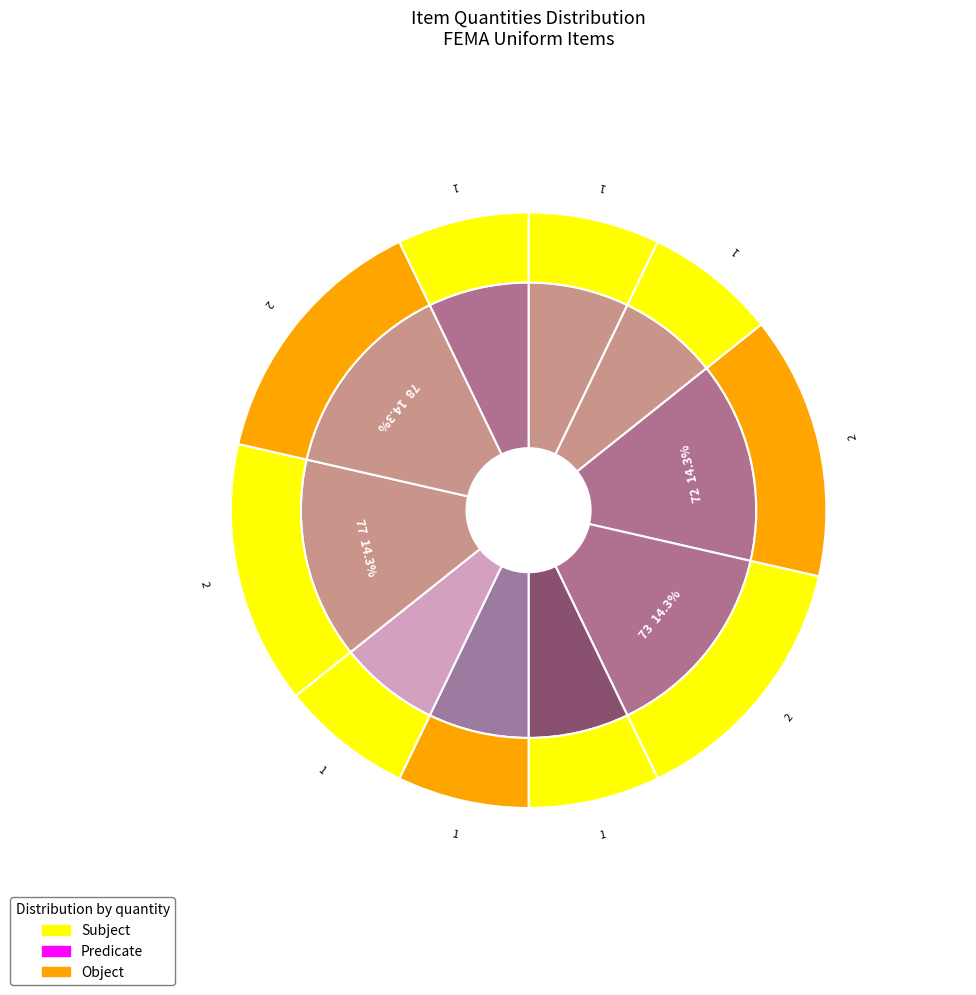

Do 72 and 70 together represent more than half of the pie?

No